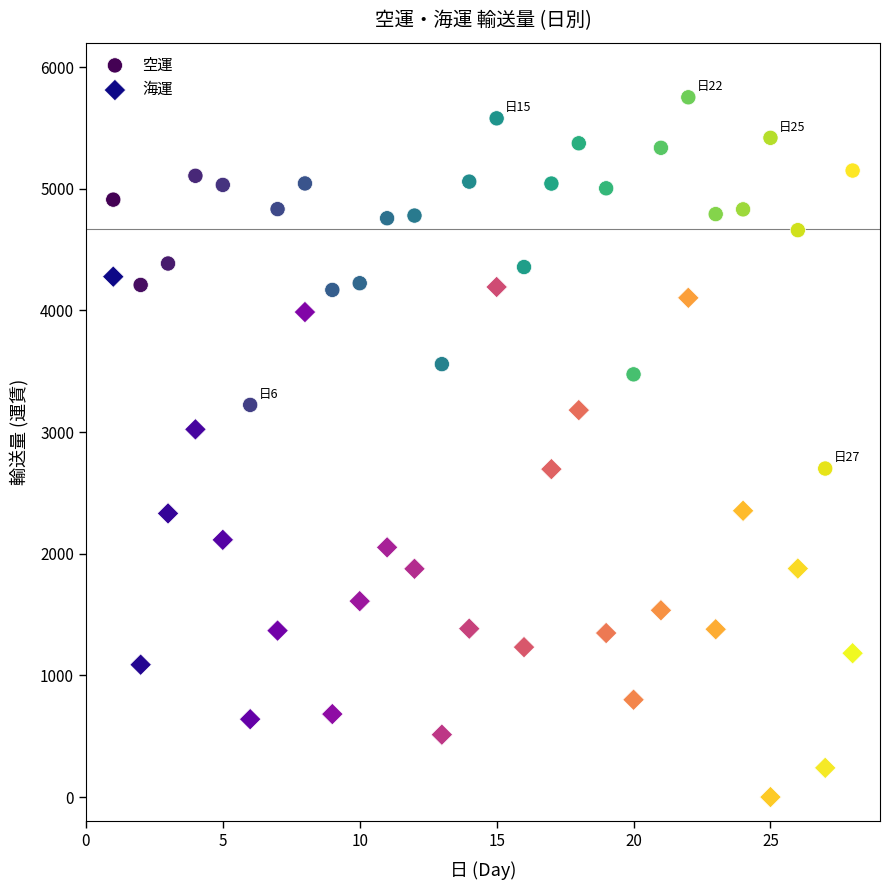

Across all data points, what is the range of X values (max minus min)?

27